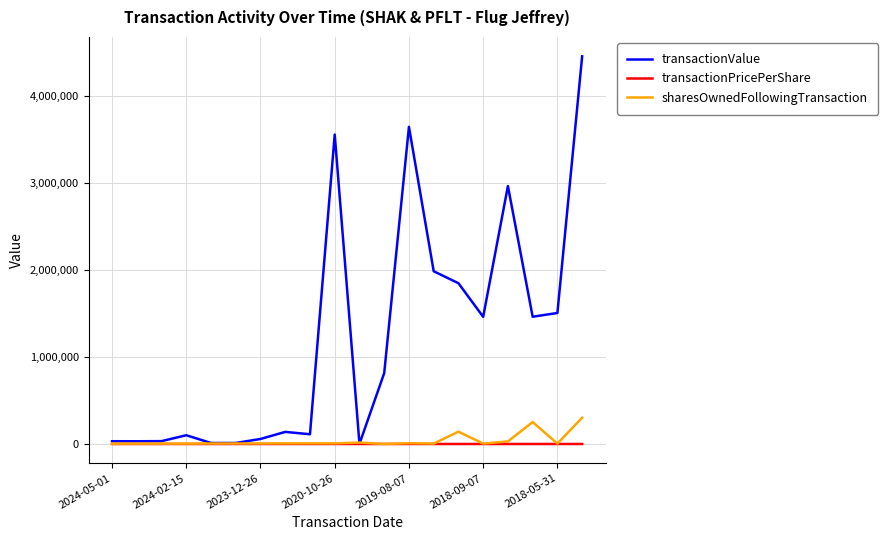

Which series has the largest total across all categories?

transactionValue